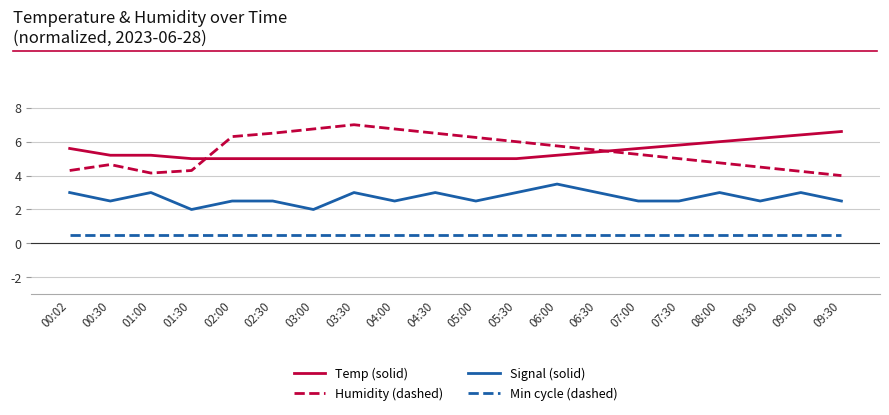

How many series are shown in this chart?

4